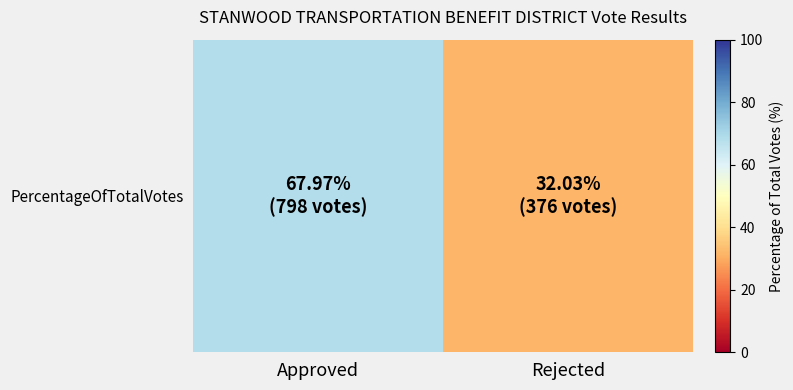

Rank the categories by value from lowest to highest.

Rejected, Approved